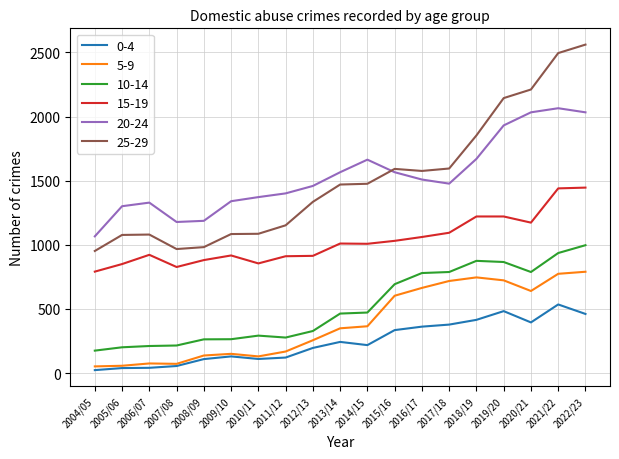

What is the average value of the 5-9 series?

393